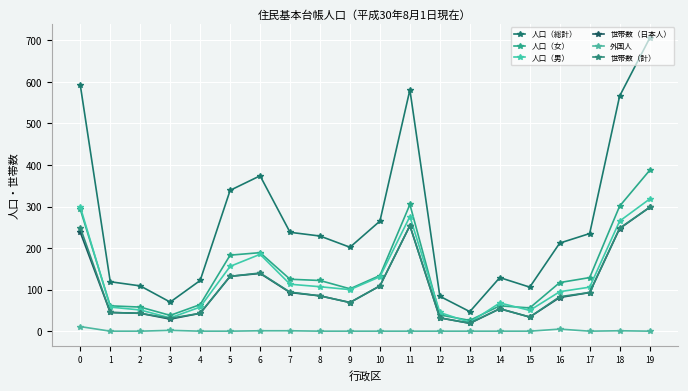

Is it true that 人口（男） equals 106 at 17?

True